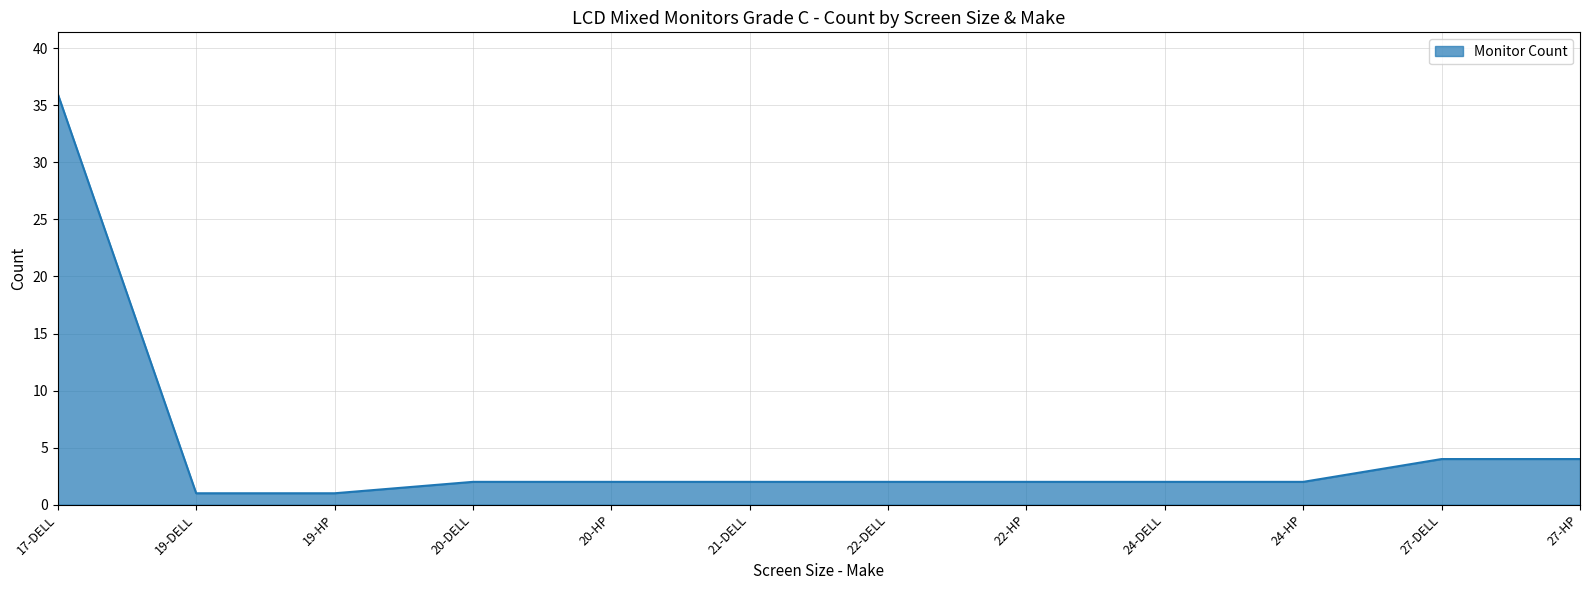

What is the change in value from 19-HP to 27-DELL?

+3